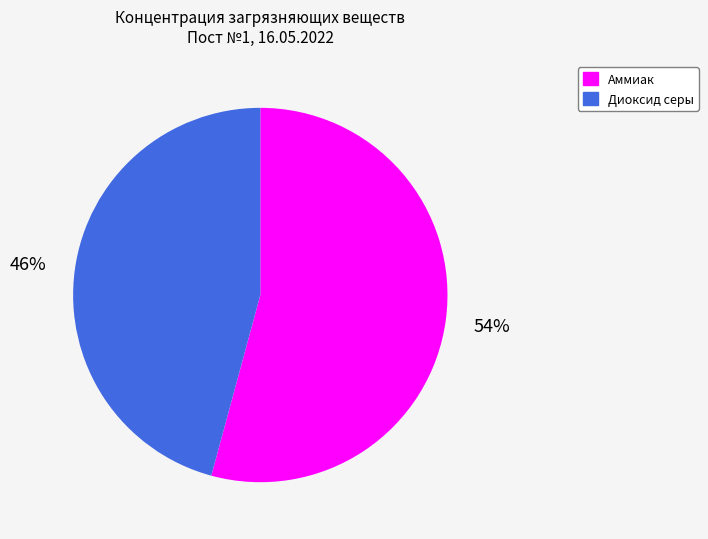

Does any single category account for the majority?

Yes